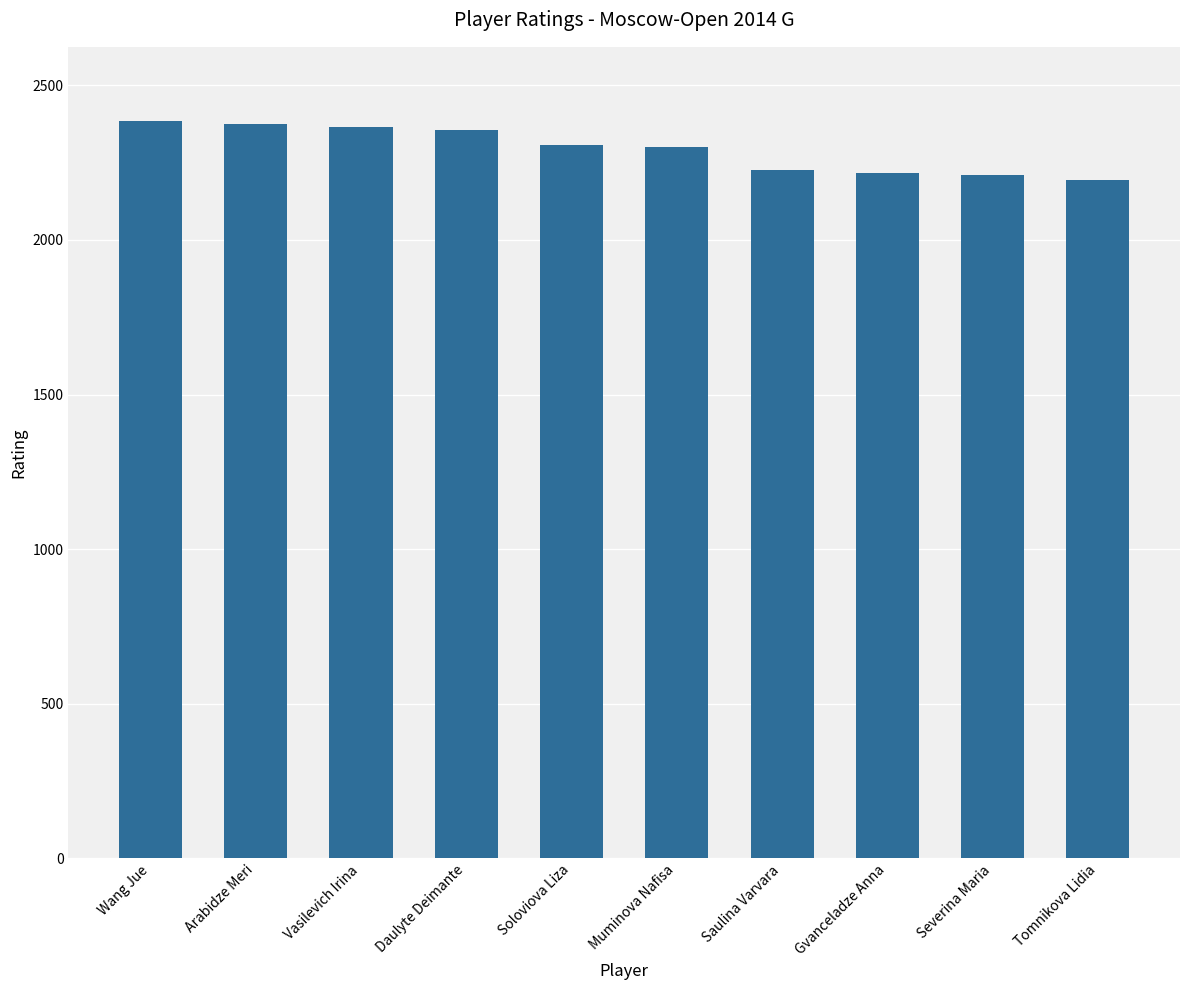

What is the difference between the values at Tomnikova Lidia and Arabidze Meri?

179